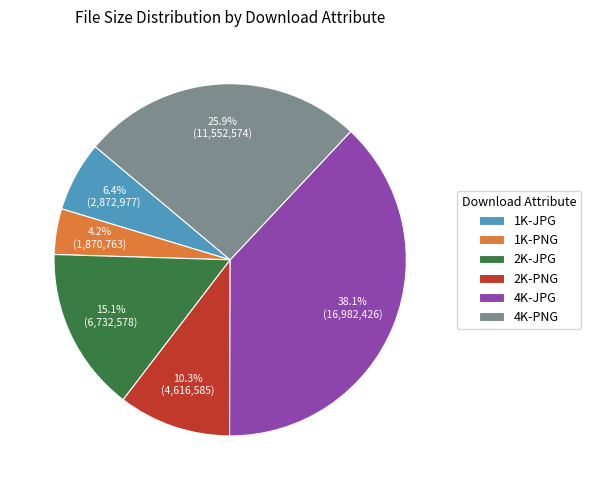

Count the number of slices in the pie.

6